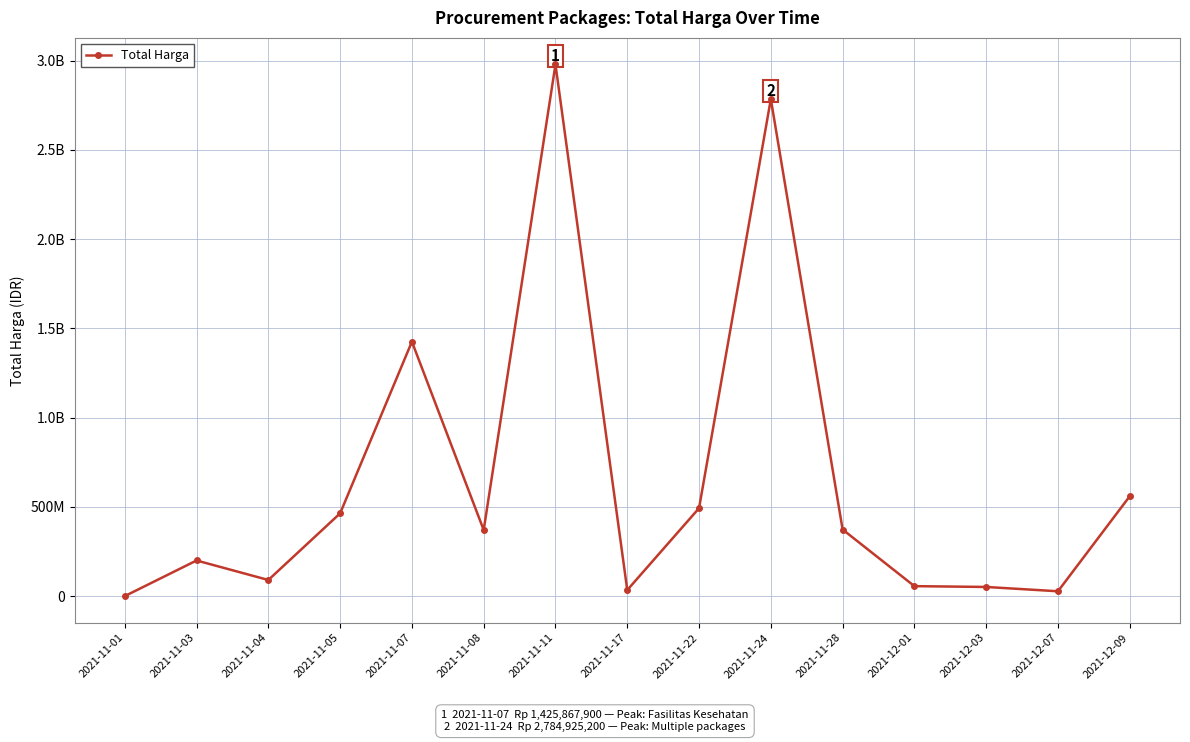

At which category does the data reach its first local valley?

2021-11-04